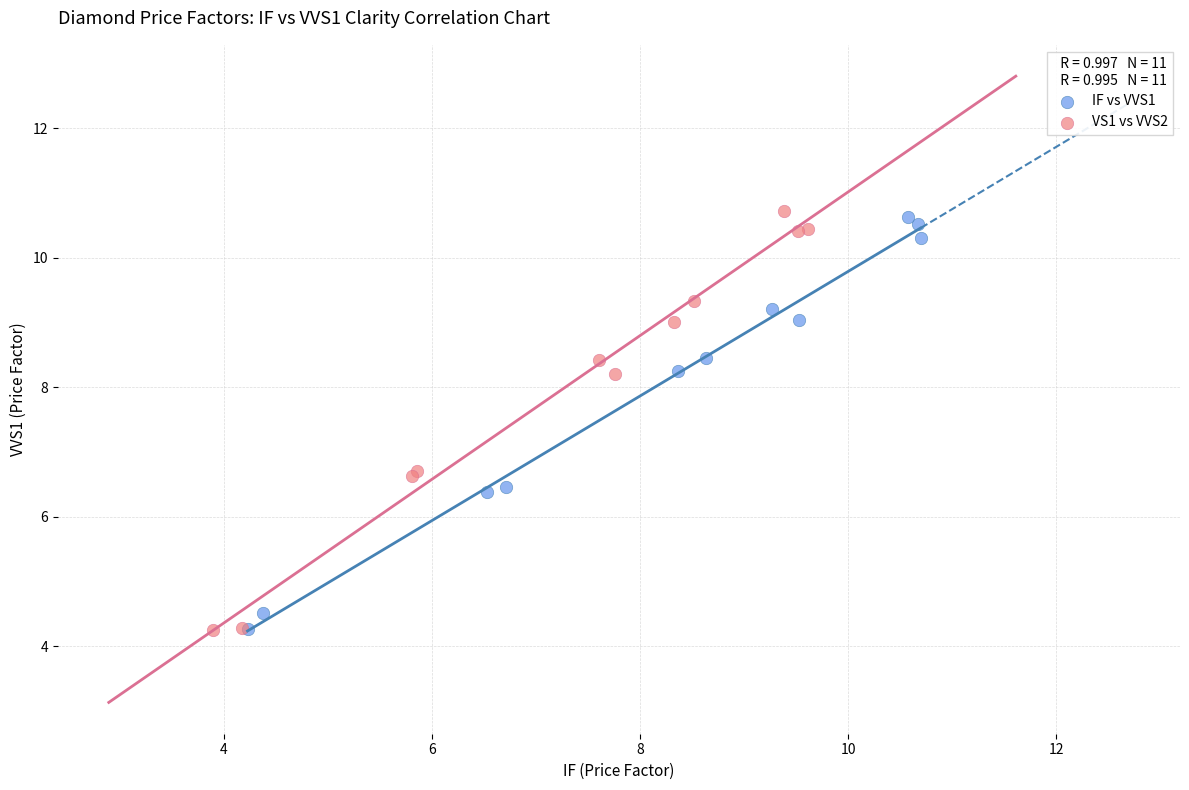

Which series reaches the maximum Y coordinate?

VS1 vs VVS2